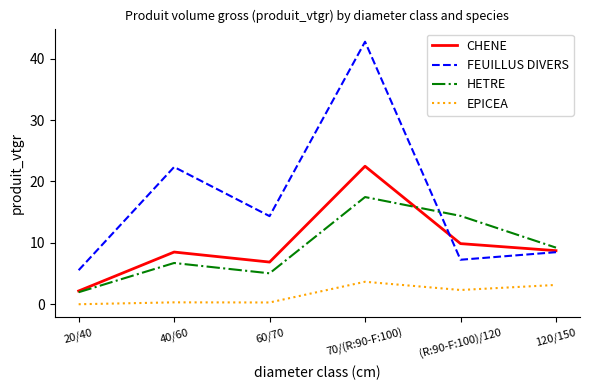

Which series has the widest spread of values?

FEUILLUS DIVERS